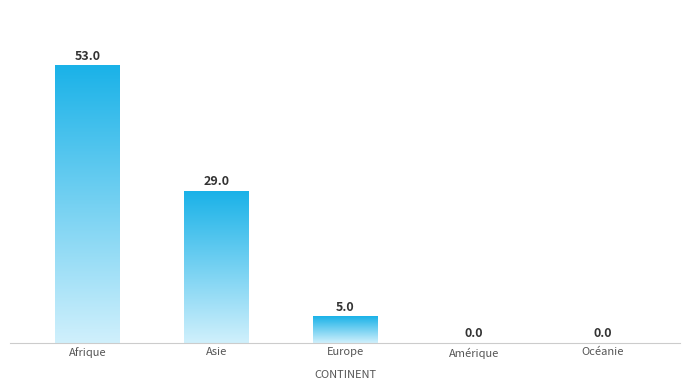

True or false: the data shows 0 at Océanie.

True